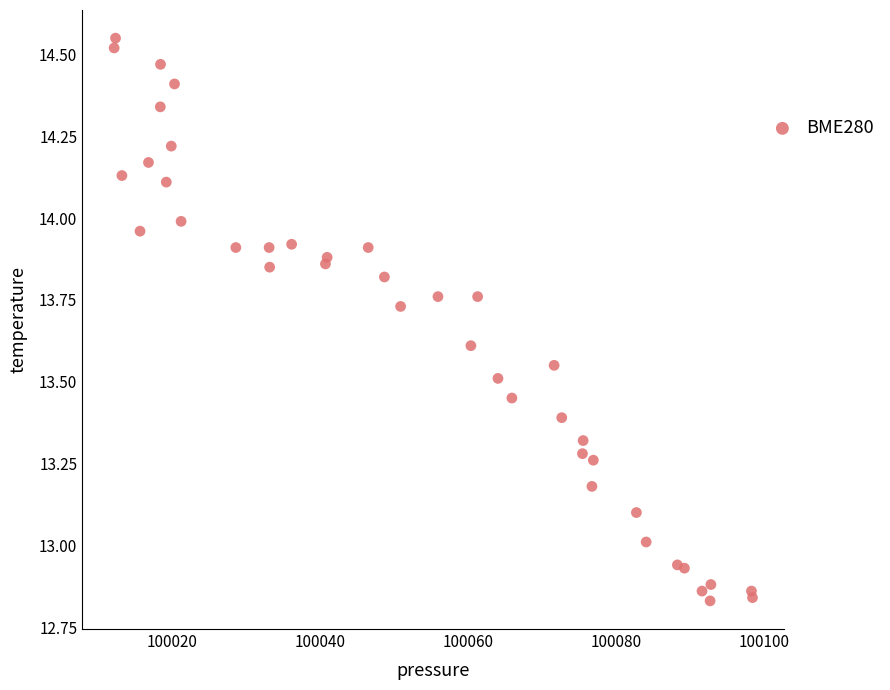

What is the range of X values (max minus min)?

86.3